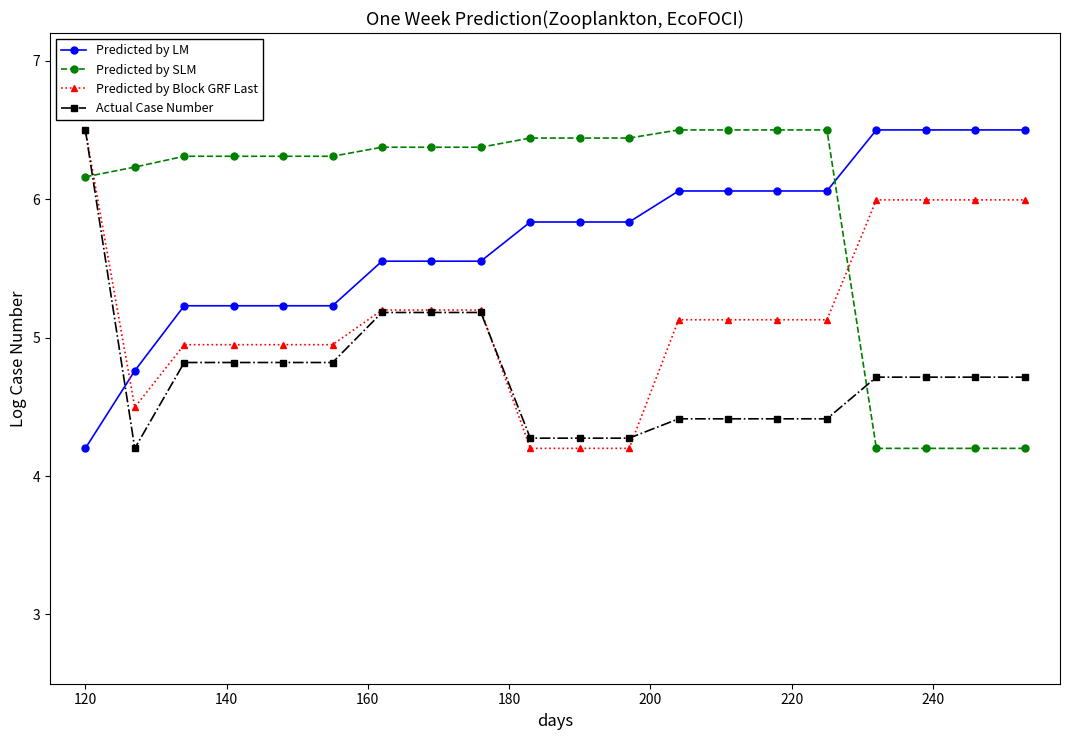

Which series has the largest total across all categories?

Predicted by SLM